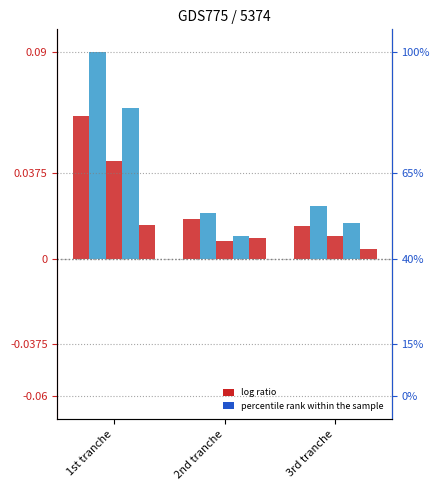

What position from the right is 3rd tranche?

1